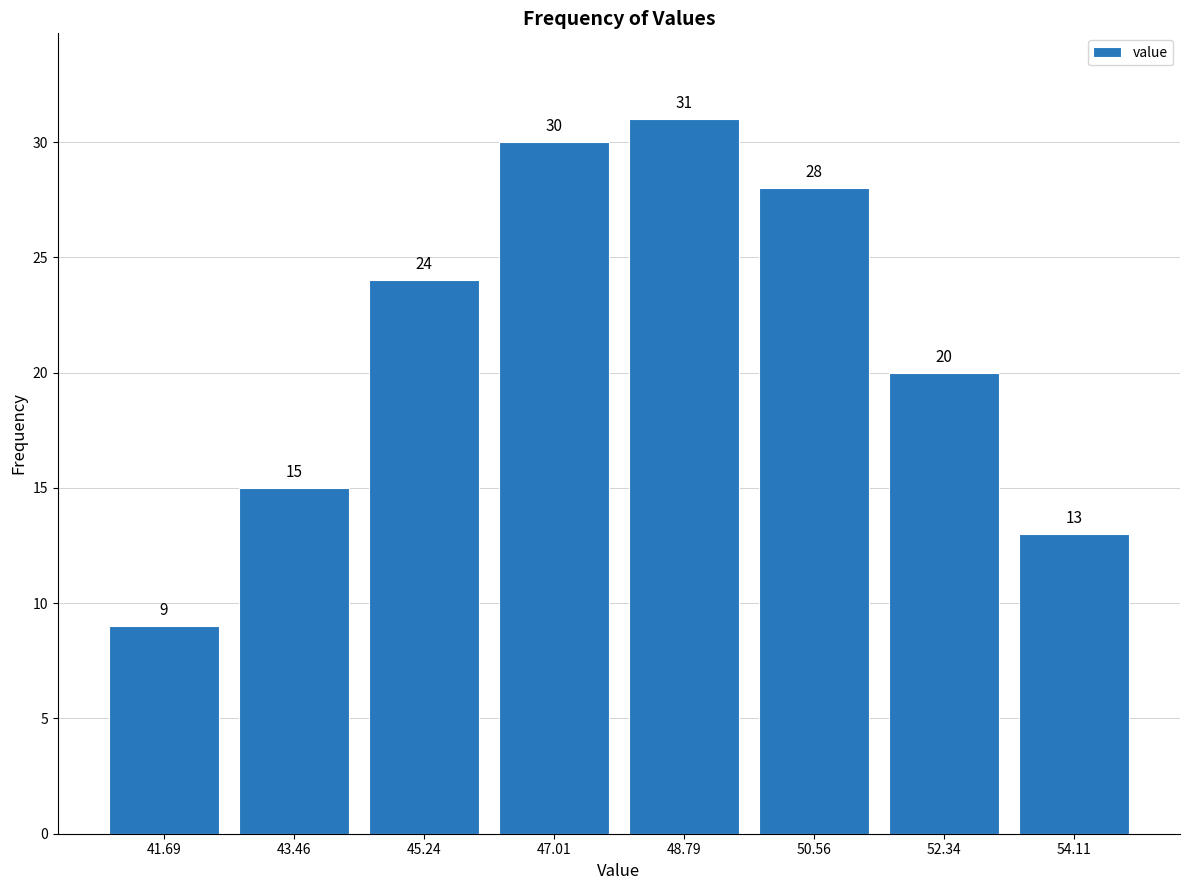

How tall is the bar that spans 51.4 to 53.2 on the x-axis? The bar edges are not printed on the chart, so give them approximately, as read against the axis.

20